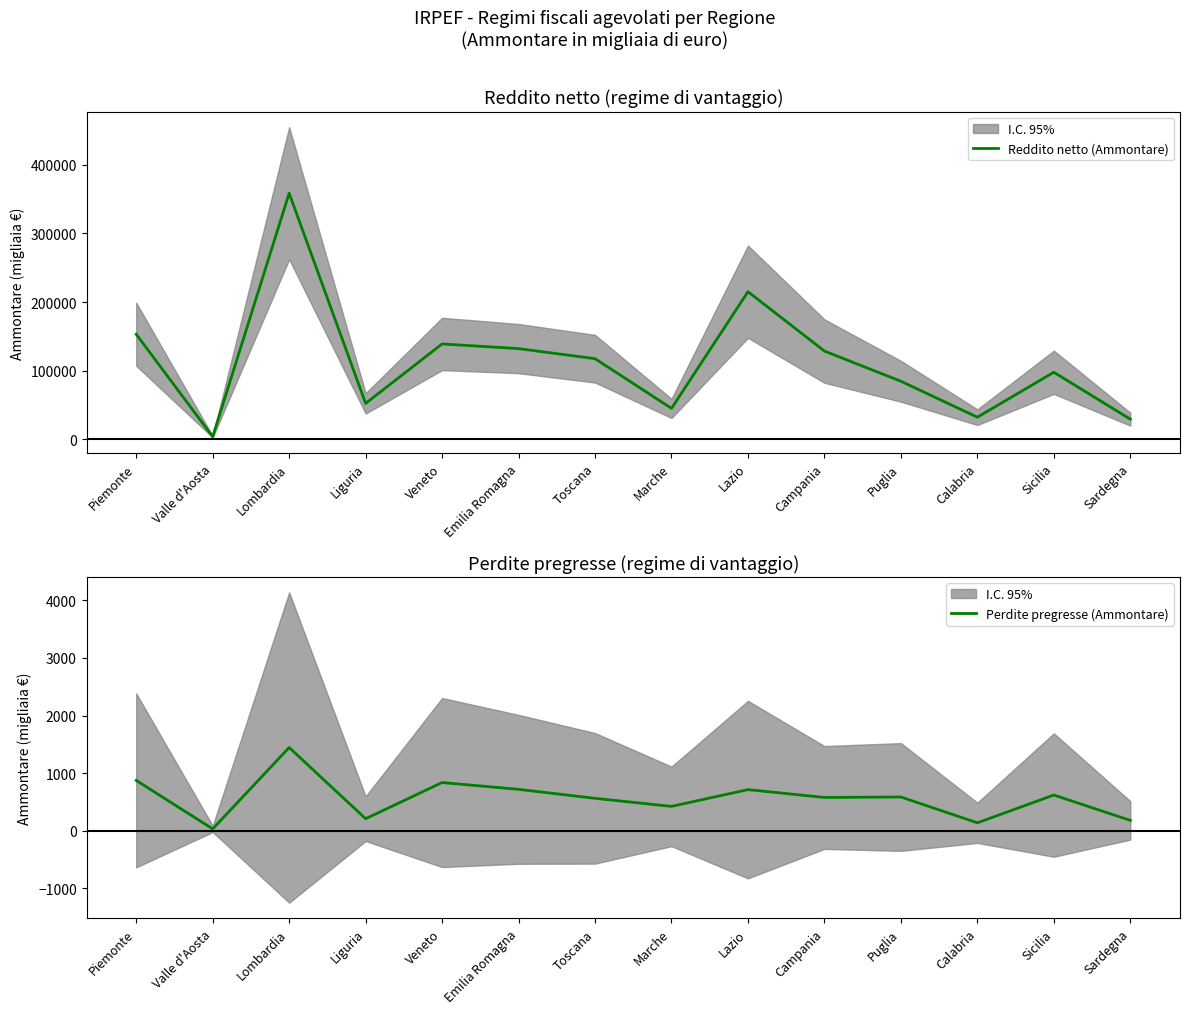

Reading left to right, list all the values displayed in this chart.

Reddito netto (Ammontare): Piemonte=153044	Valle d'Aosta=3807	Lombardia=358560	Liguria=52315	Veneto=138929	Emilia Romagna=132158	Toscana=117438	Marche=45014	Lazio=215055	Campania=128552	Puglia=84587	Calabria=32206	Sicilia=97652	Sardegna=29332
Perdite pregresse (Ammontare): Piemonte=874	Valle d'Aosta=32	Lombardia=1445	Liguria=209	Veneto=837	Emilia Romagna=719	Toscana=563	Marche=423	Lazio=714	Campania=578	Puglia=586	Calabria=138	Sicilia=620	Sardegna=180